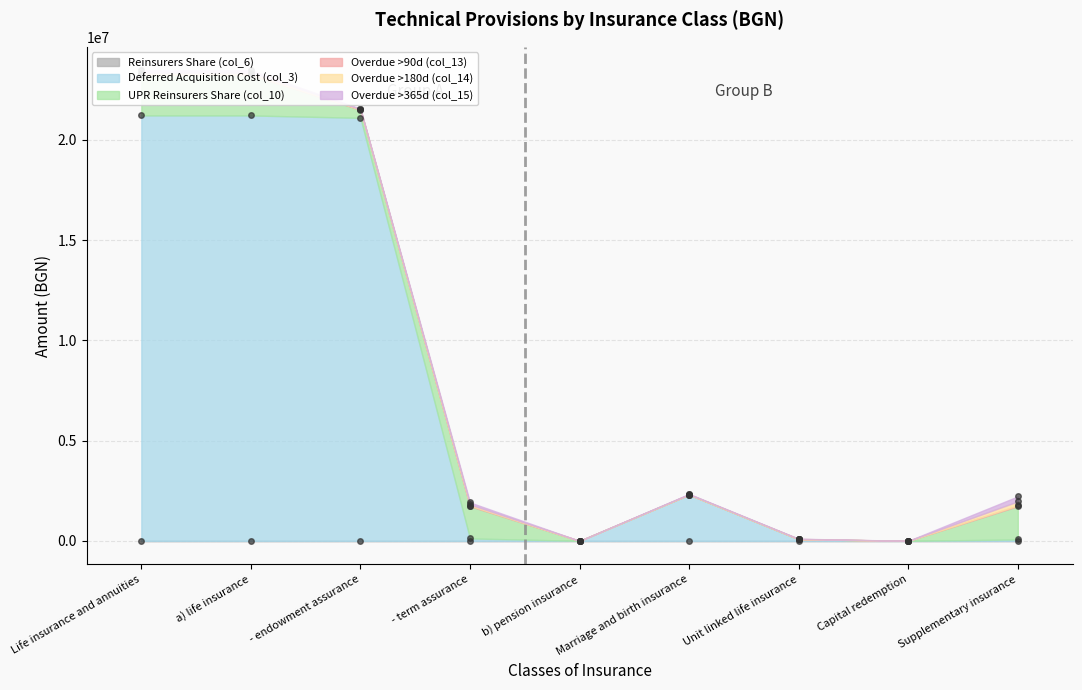

What is the greatest value displayed?

21216337.5